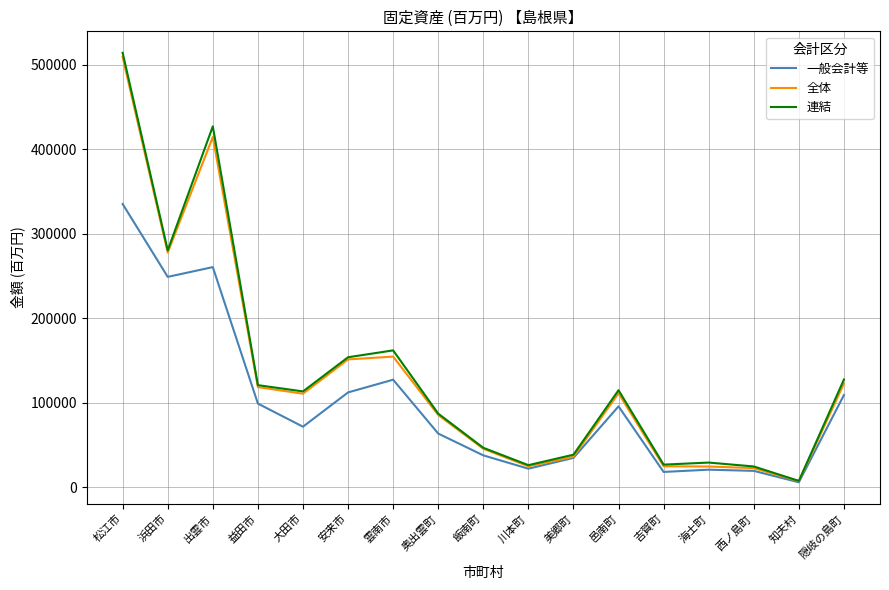

What is the difference between the maximum and minimum values in the 連結 series?

506314